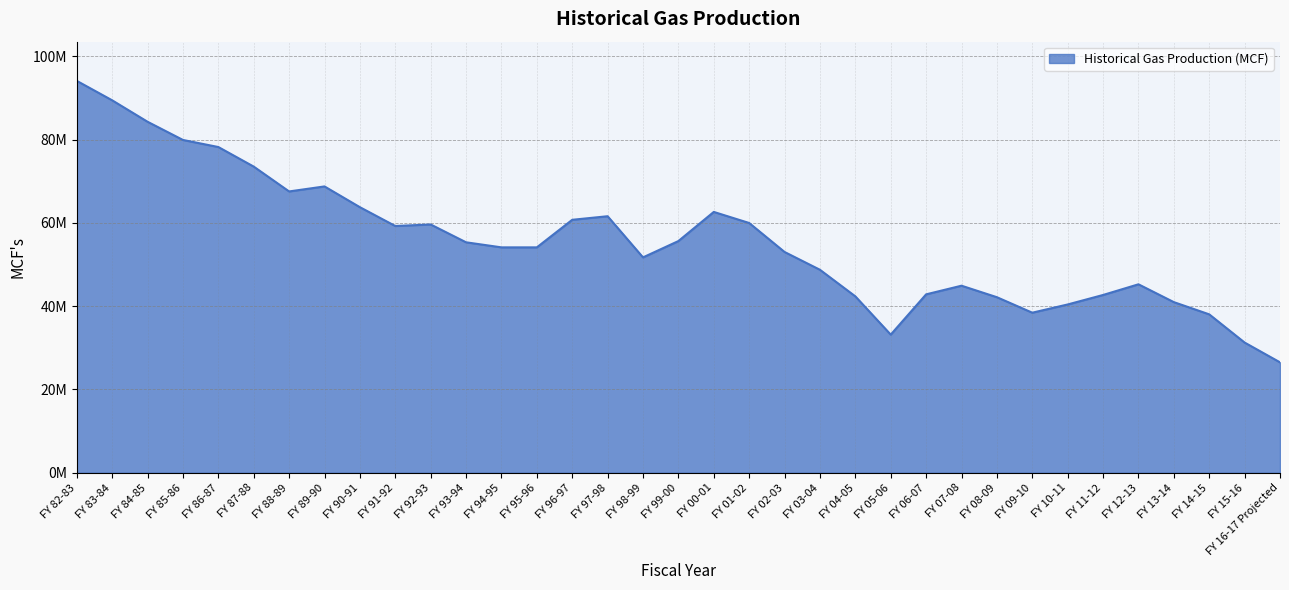

What is the approximate value at FY 10-11?

40420636.9